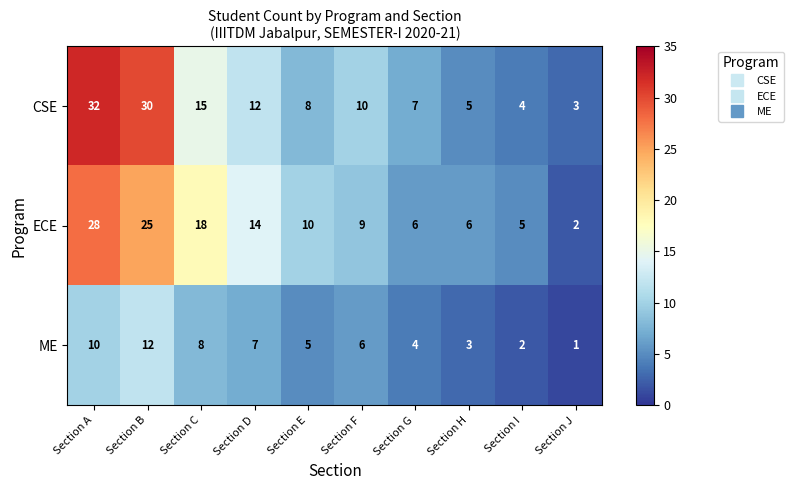

At which category is the sum across all series the highest?

Section A